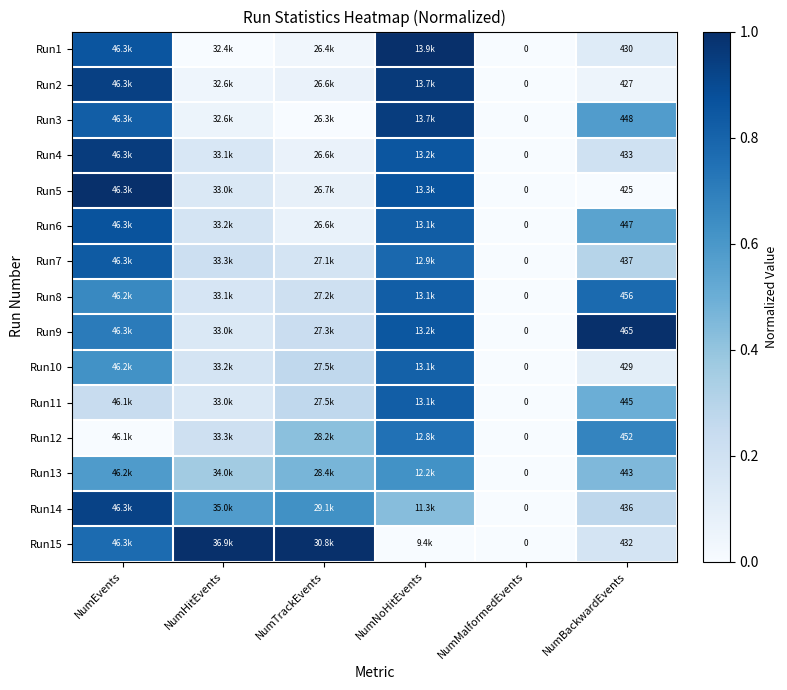

List the labels in order of Run7 value, largest first.

NumEvents, NumNoHitEvents, NumBackwardEvents, NumHitEvents, NumTrackEvents, NumMalformedEvents